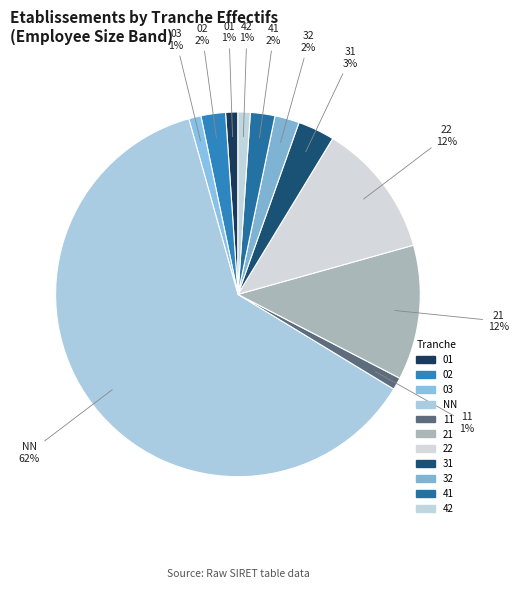

Count the number of slices in the pie.

11